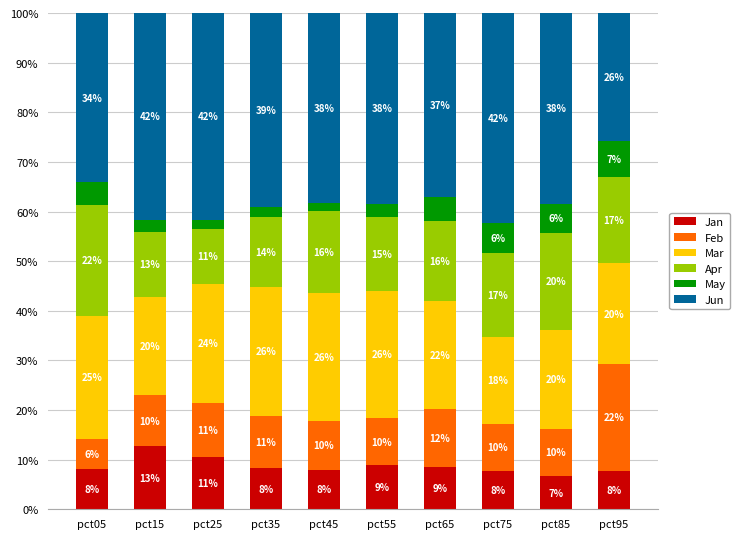

What are all the series names shown in the legend?

Jan, Feb, Mar, Apr, May, Jun